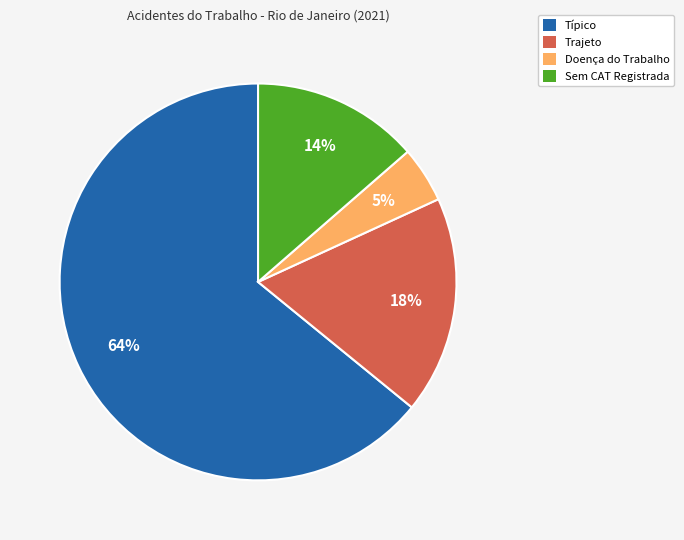

What is the largest slice in the pie chart?

Típico